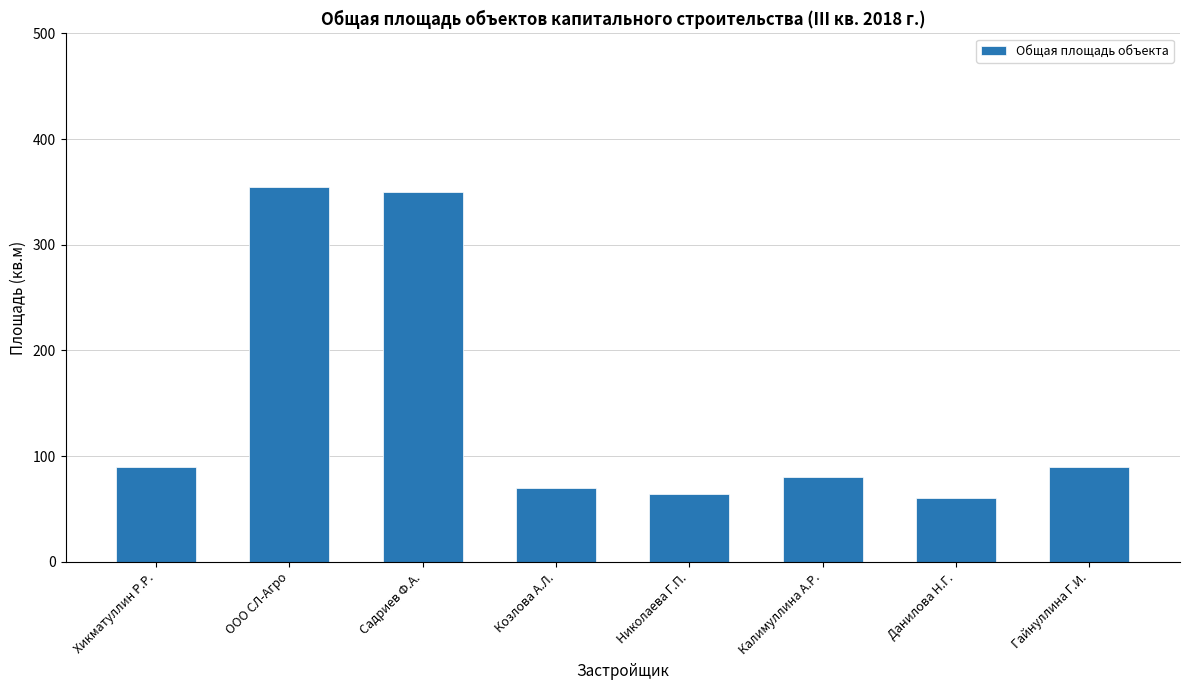

What is the label of the 3rd bar from the left?

Садриев Ф.А.